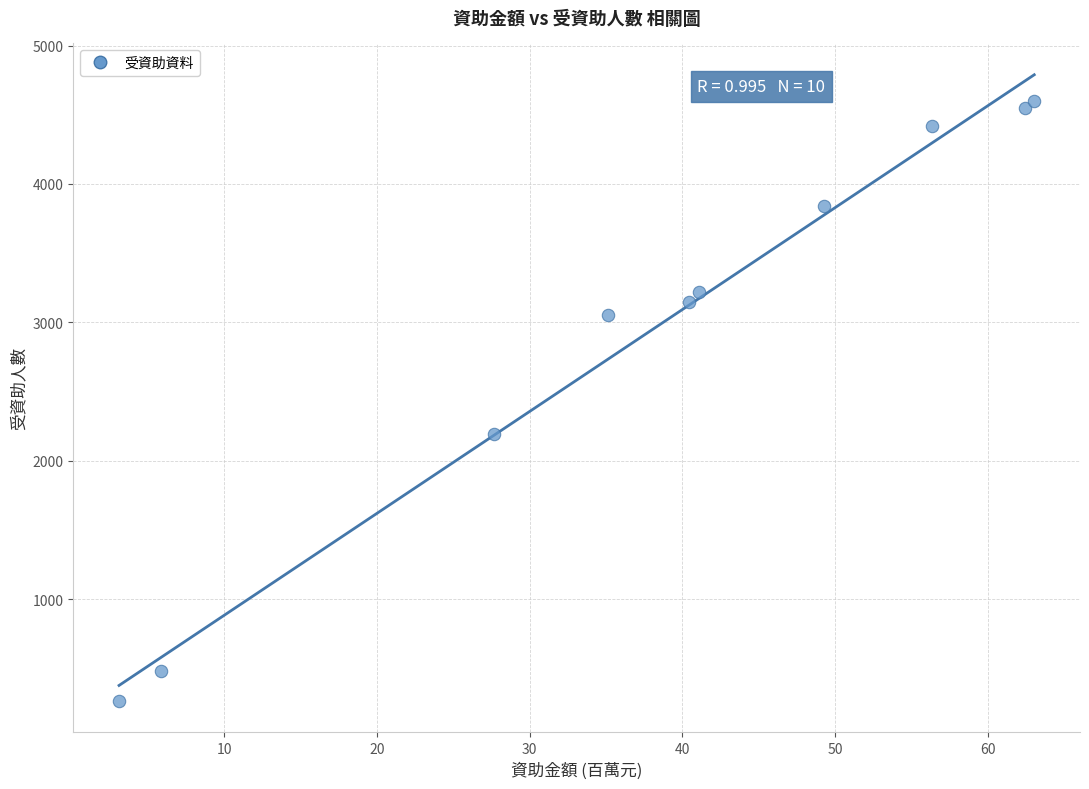

What is the average Y value?

2977